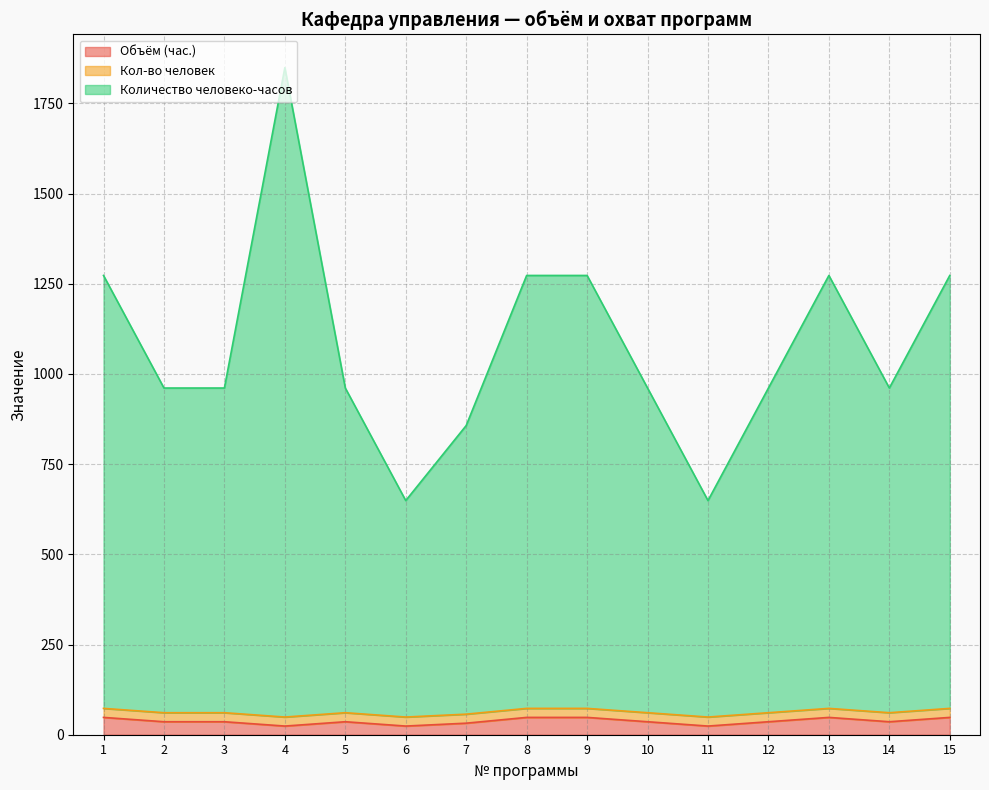

True or false: Объём (час.) and Количество человеко-часов cross at least once.

False